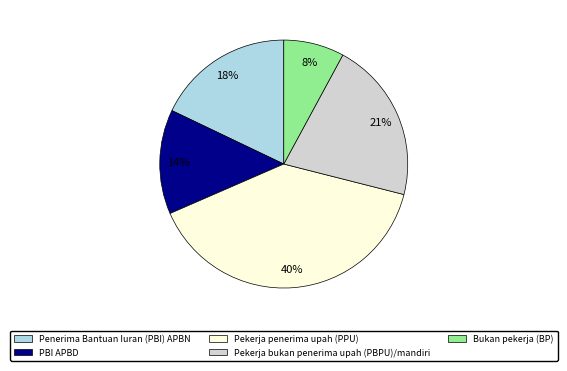

The Bukan pekerja (BP) slice represents 22% of the pie. True or false?

False